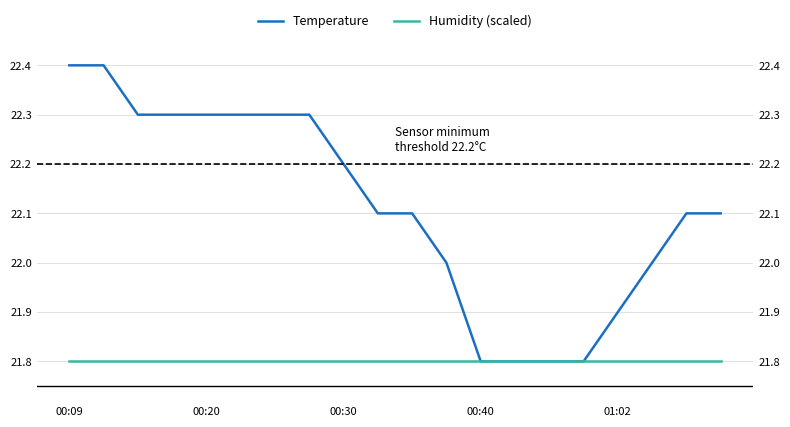

How many data points does each series have?

20